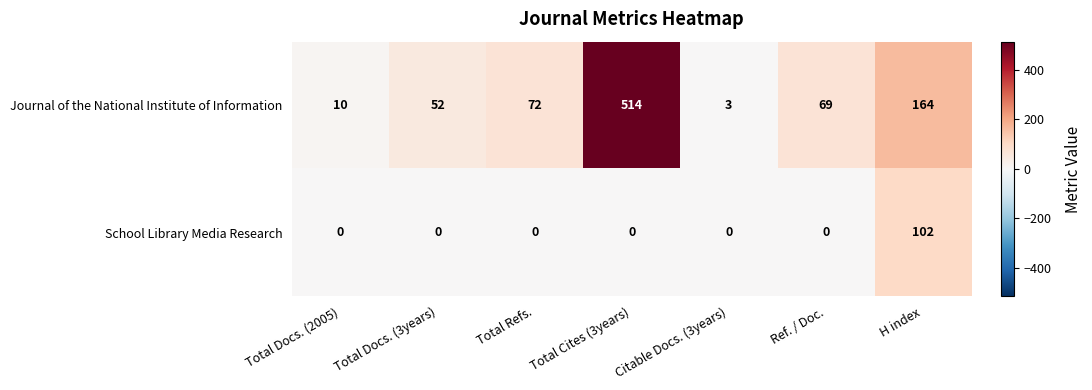

What is the total value across all series at Ref. / Doc.?

69